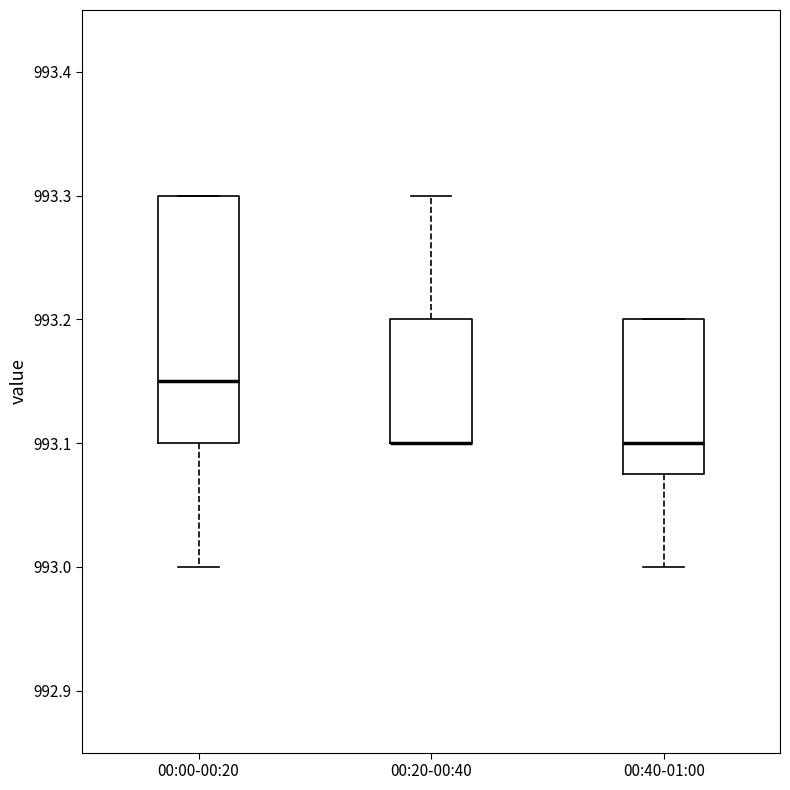

Where is the lower edge of the box for 00:00-00:20 on the y-axis? The values are not printed on the chart, so give them approximately, as read against the axis.

993.10